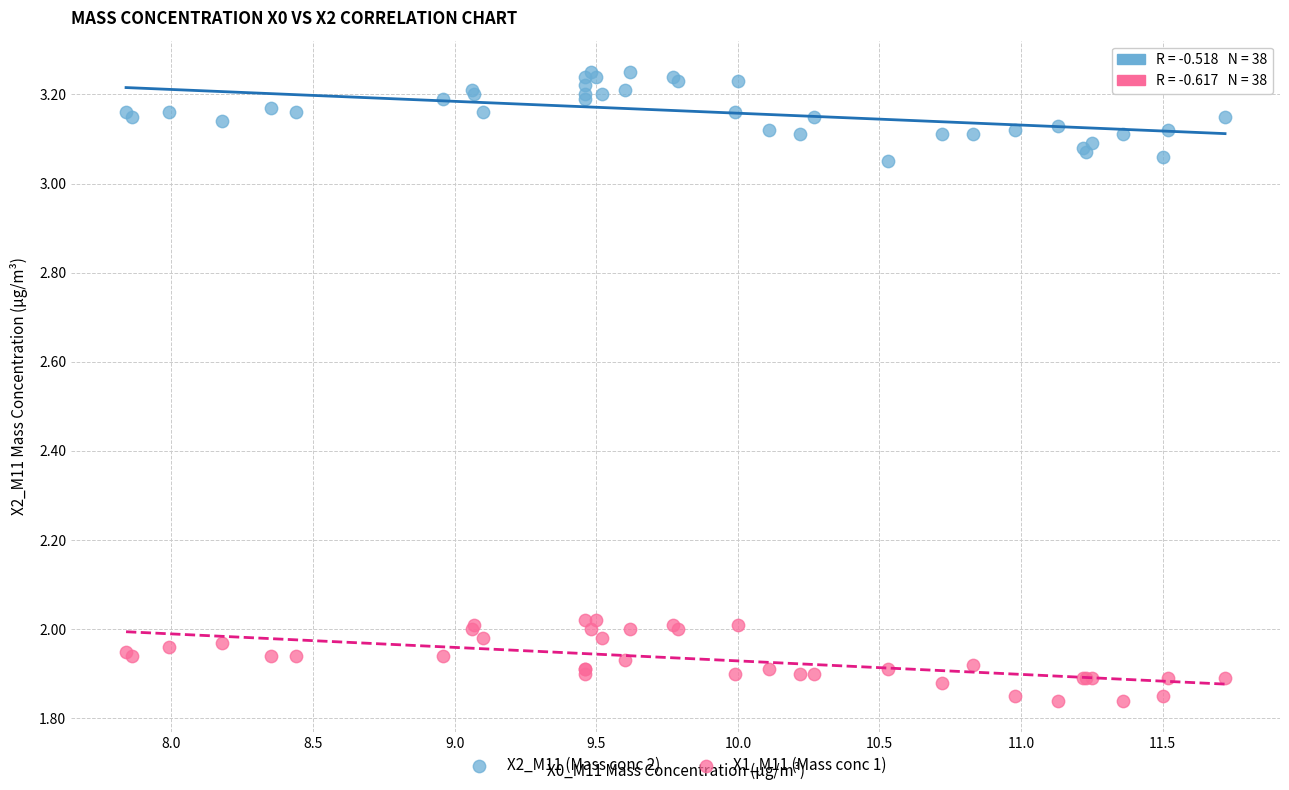

What are all the series names shown in the legend?

X2_M11 (Mass conc 2), X1_M11 (Mass conc 1)